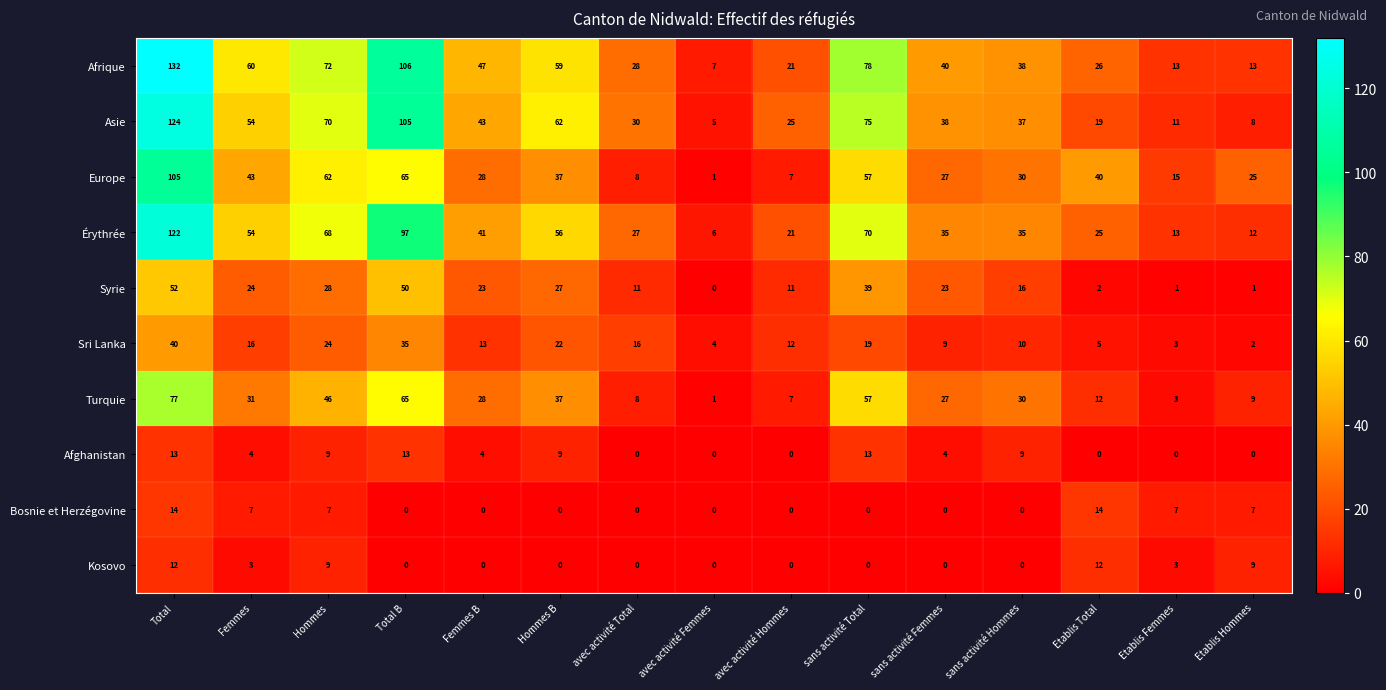

At how many categories does at least one series exceed 44?

7